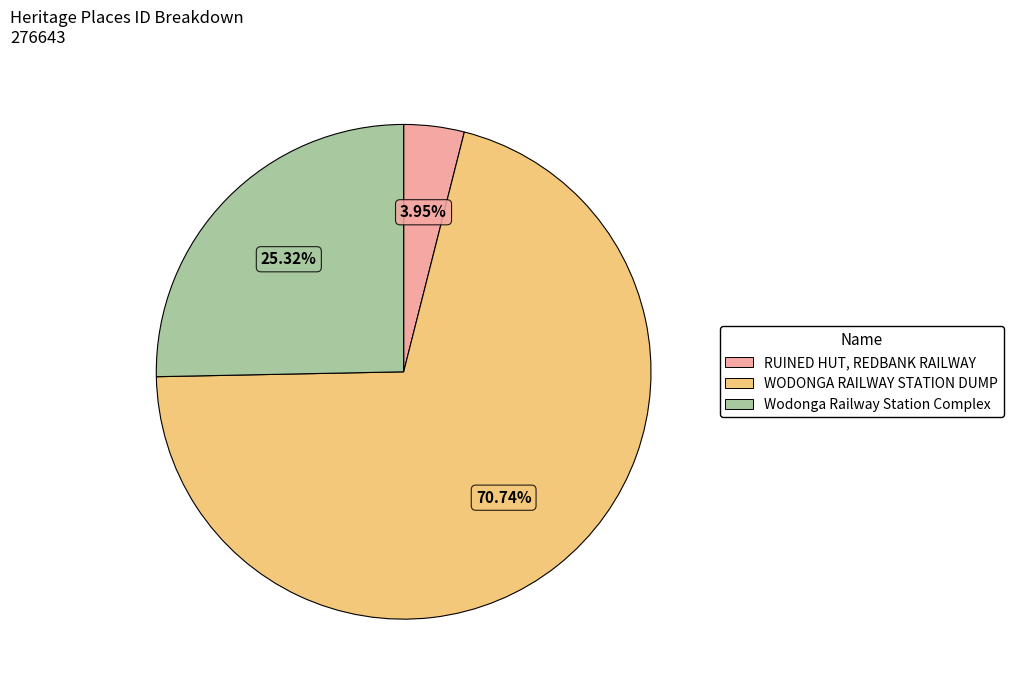

How many slices are in this pie chart?

3